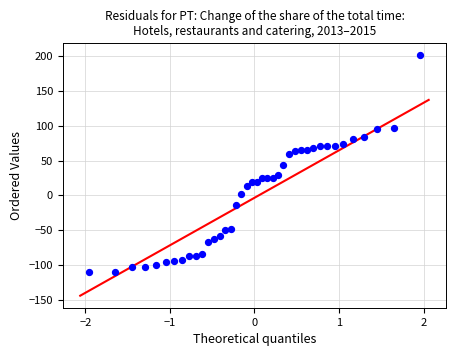

What is the range of X values (max minus min)?

3.9